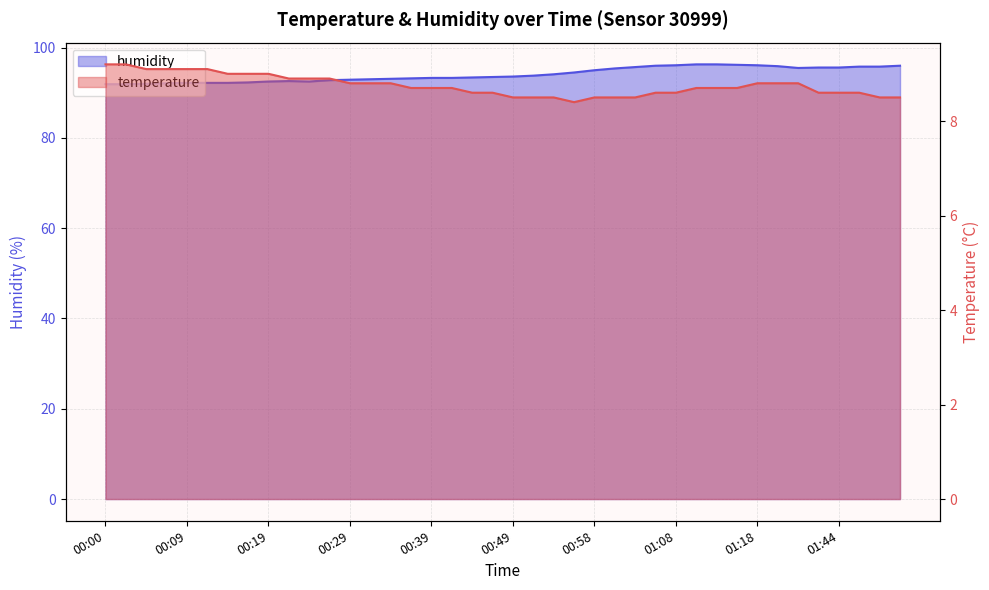

Which series has the largest total across all categories?

humidity